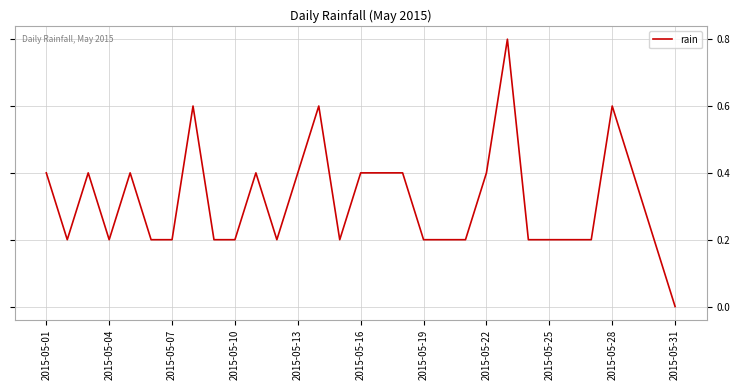

What is the maximum value shown in the chart?

0.8